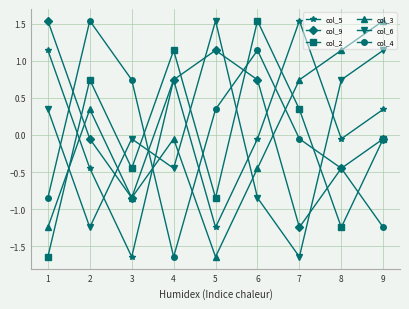

Is the value of col_4 at 7 greater than the value of col_9 at 5?

No